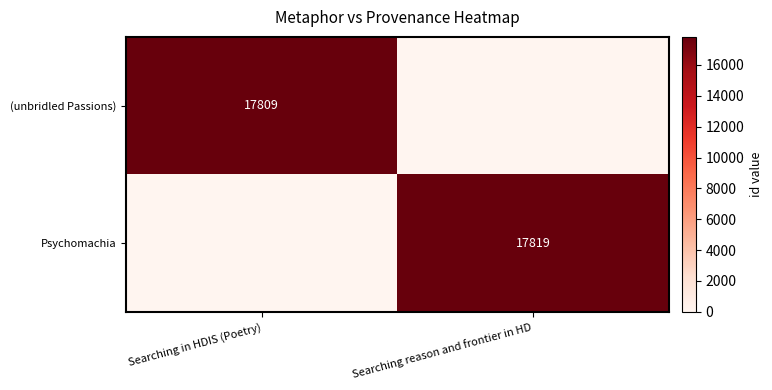

The Psychomachia series shows 17819 at Searching reason and frontier in HD. True or false?

True